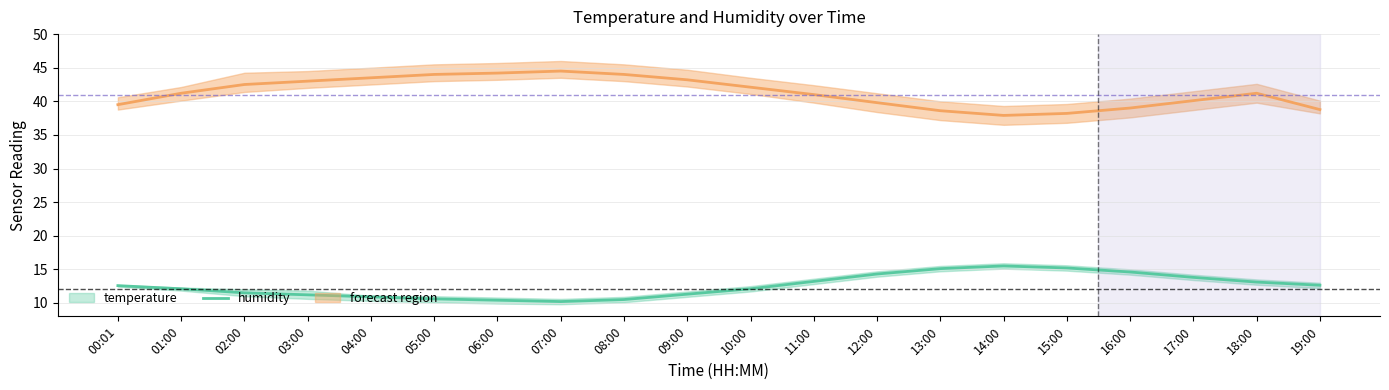

Reading right to left, extract all data points from this chart.

temperature_center: 12.6	13.1	13.8	14.6	15.2	15.5	15.1	14.3	13.2	12.1	11.3	10.5	10.2	10.4	10.6	10.9	11.2	11.5	12.1	12.6
temperature_upper: 13.0	13.5	14.2	15.0	15.6	15.9	15.5	14.7	13.6	12.5	11.7	10.9	10.6	10.8	11.0	11.1	11.8	12.0	12.3	12.7
temperature_lower: 12.2	12.7	13.4	14.2	14.8	15.1	14.7	13.9	12.8	11.7	10.9	10.1	9.8	9.9	10.1	10.3	10.6	11.0	11.8	12.4
humidity_center: 38.8	41.2	40.1	39.0	38.2	37.9	38.6	39.8	41.0	42.1	43.2	44.0	44.5	44.2	44.0	43.5	43.0	42.5	41.2	39.5
humidity_upper: 40.1	42.6	41.5	40.4	39.6	39.3	40.0	41.2	42.4	43.5	44.7	45.5	46.0	45.7	45.5	45.0	44.5	44.2	42.1	40.6
humidity_lower: 38.2	39.8	38.7	37.6	36.8	36.5	37.2	38.4	39.8	41.1	42.2	43.0	43.5	43.2	43.0	42.5	42.0	41.4	40.1	38.8